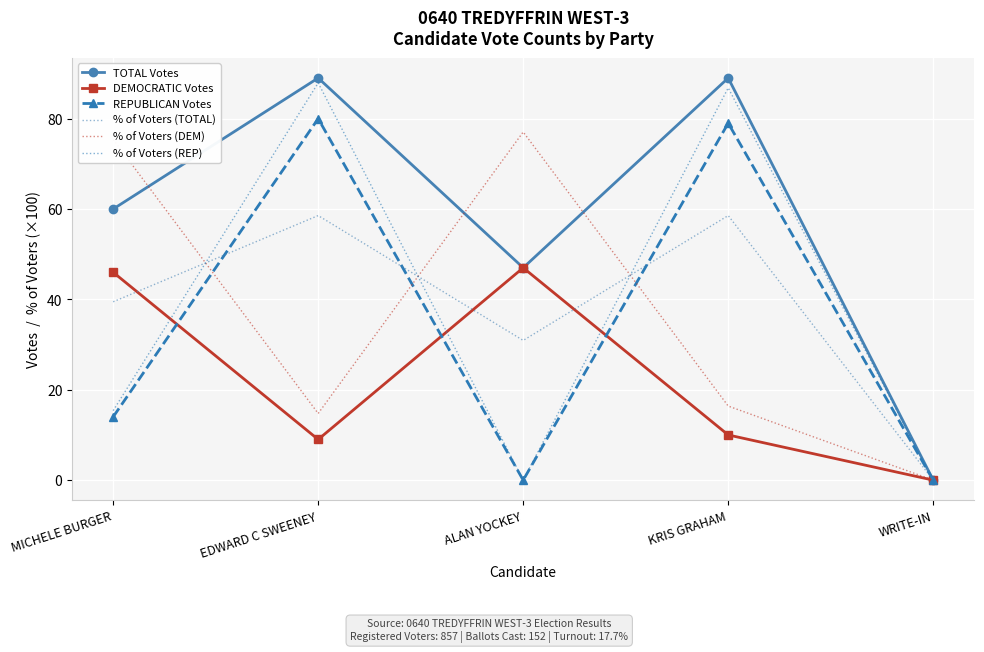

How many data points in TOTAL Votes are less than 60?

2